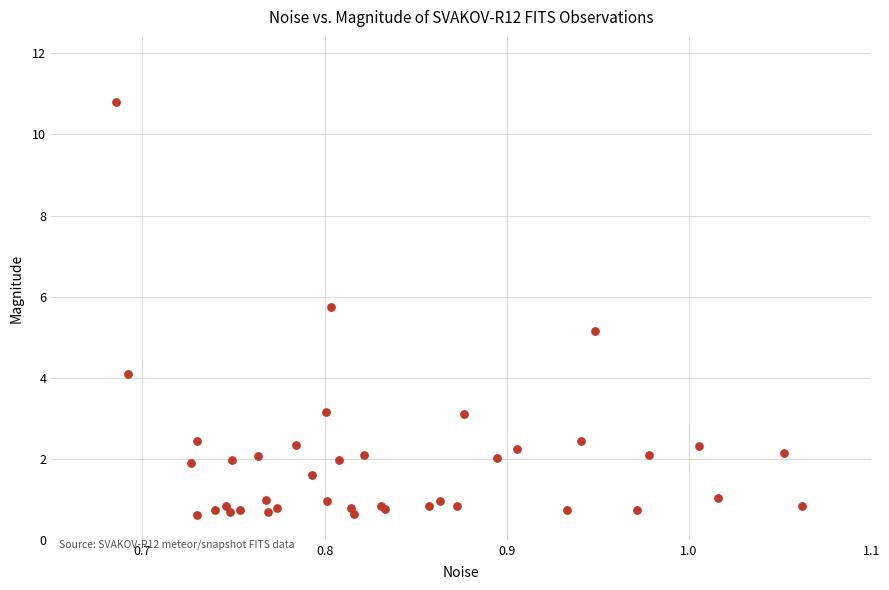

What Y value in the scatter plot is closest to 5?

5.1